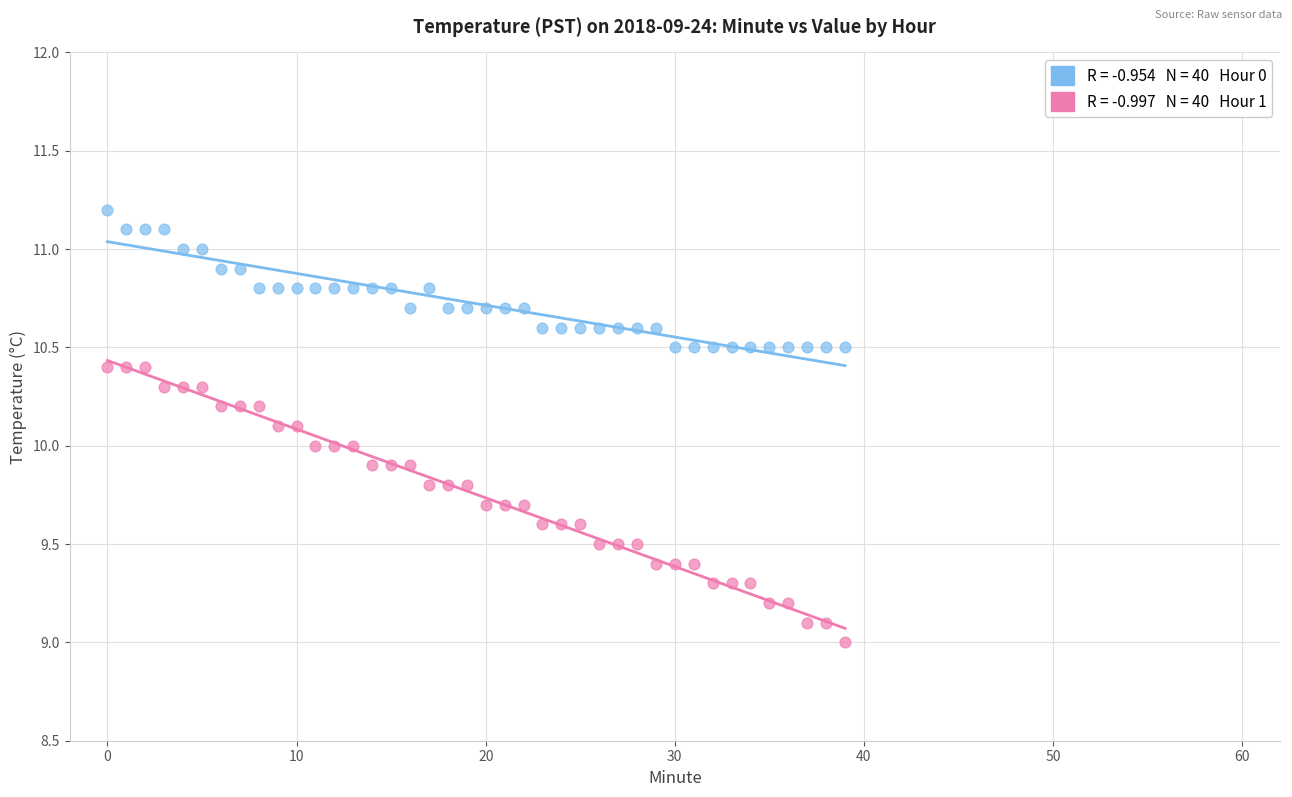

Across all data points, what is the range of Y values (max minus min)?

2.2